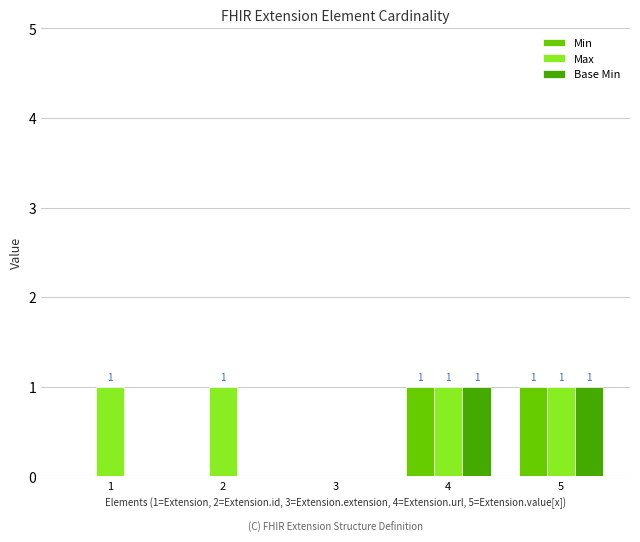

What is the sum of all Max values?

4